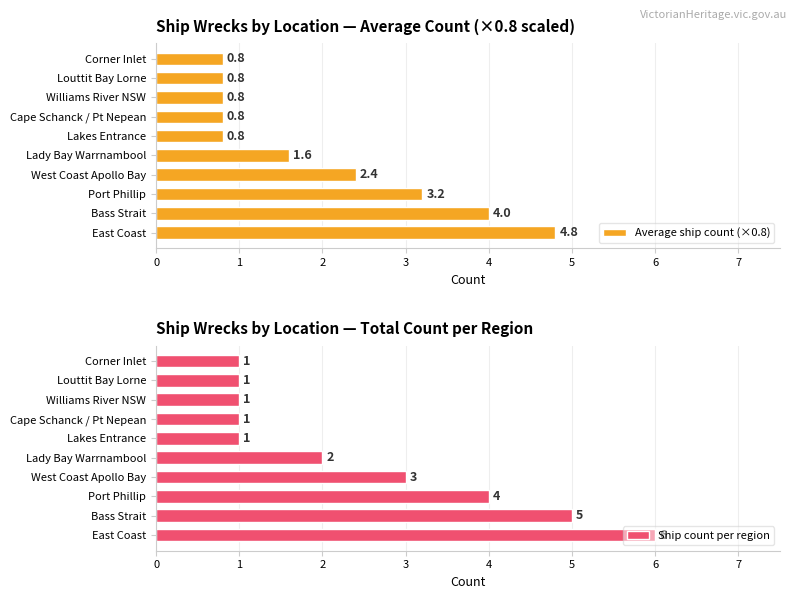

Which series has the widest spread of values?

Ship count per region